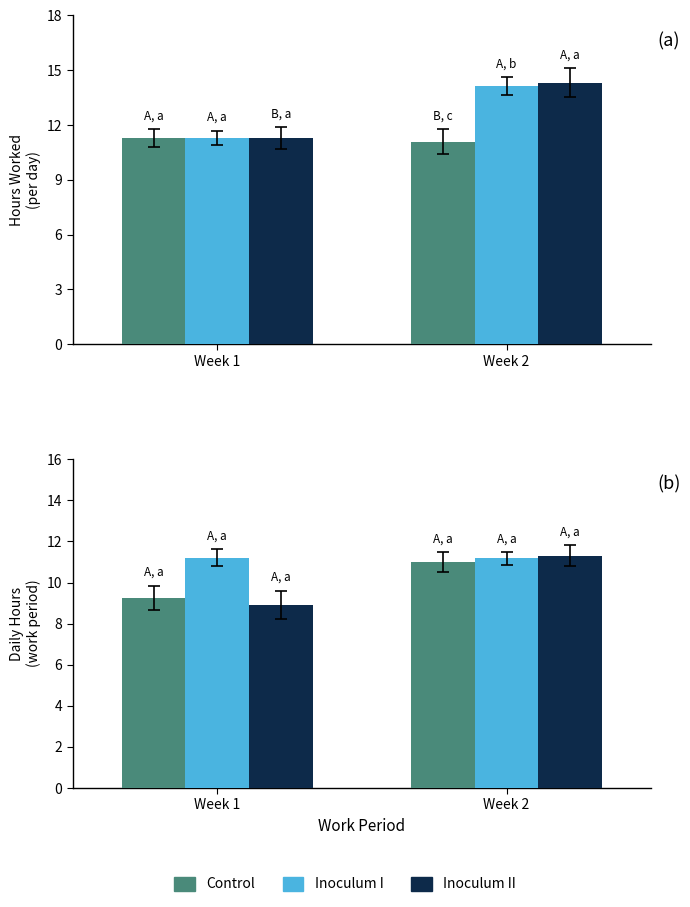

Which has a higher value, Week 1 or Week 2?

Week 2